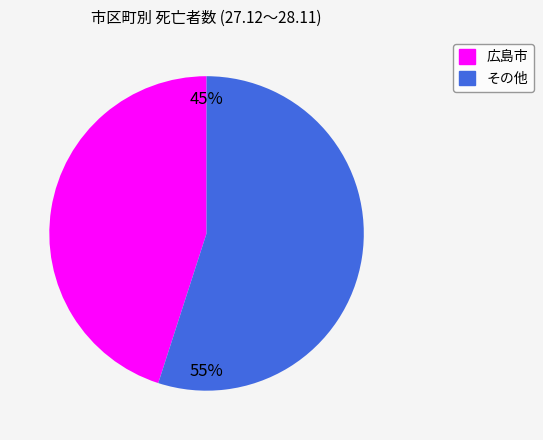

Does any single category account for the majority?

Yes